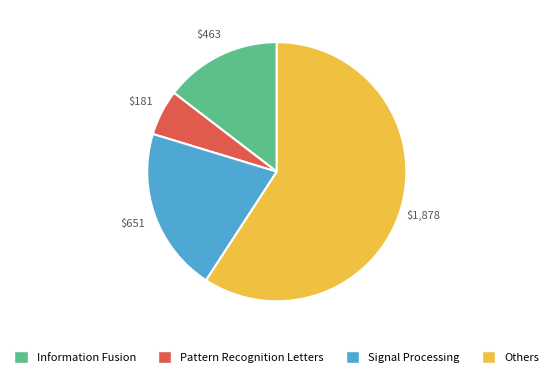

Is there any slice that represents more than half of the pie?

Yes